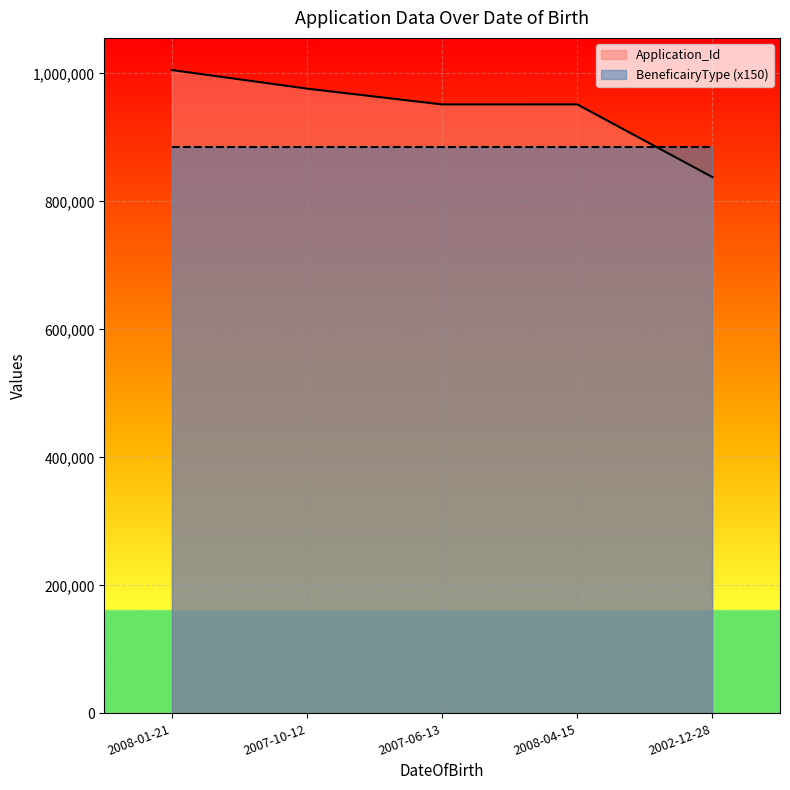

Where is the first local maximum?

2008-04-15